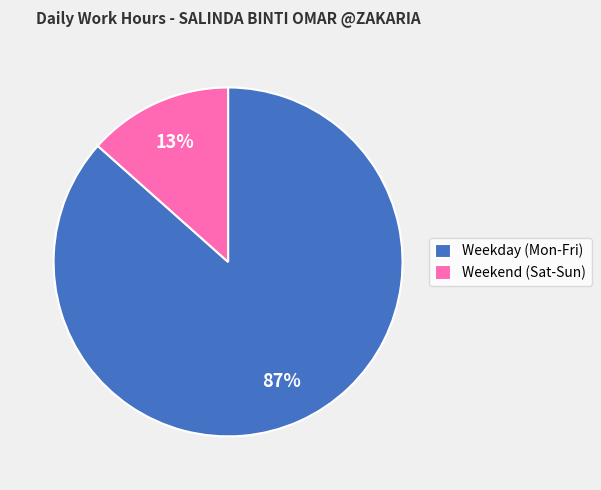

What percentage is the Weekend (Sat-Sun) slice, to the nearest percent?

13%